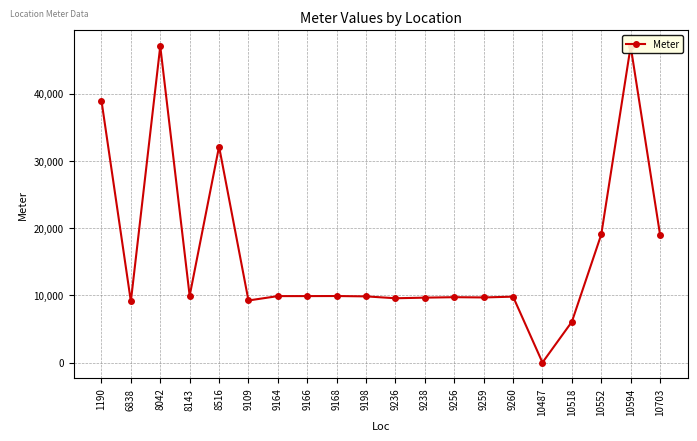

The chart shows a value of 80402 at 10594. True or false?

False